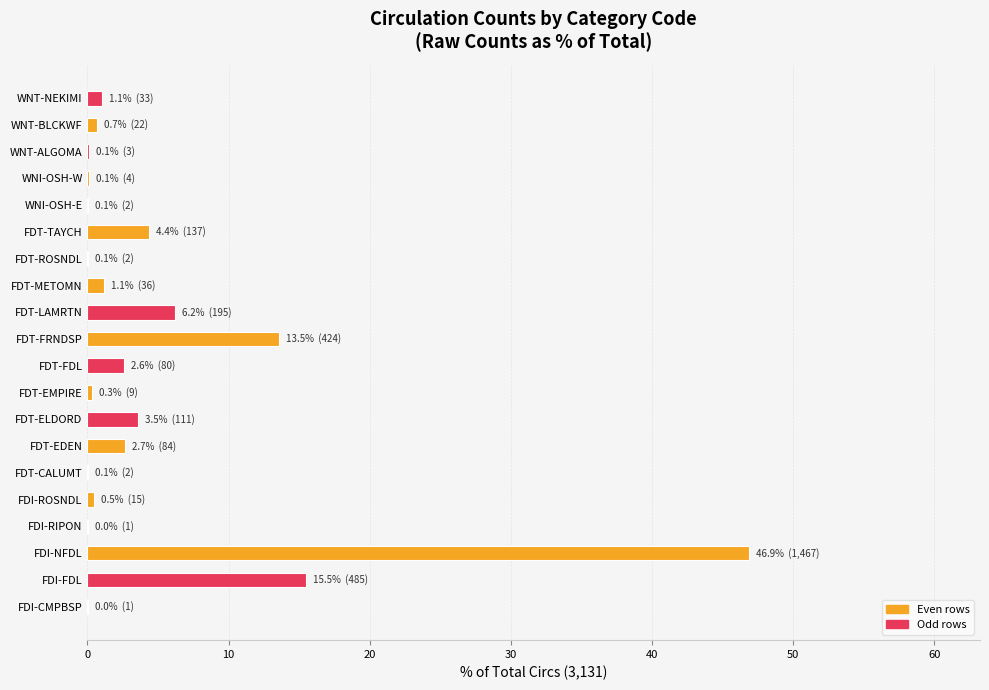

Read the value at FDT-TAYCH.

4.4